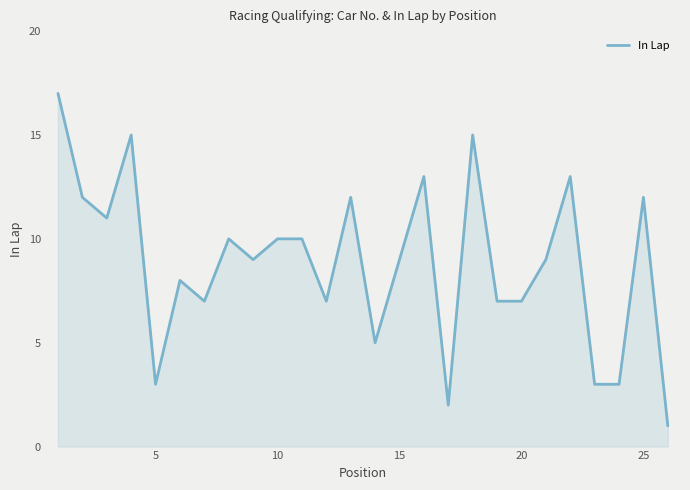

Does the chart display data point markers on the line(s)?

No